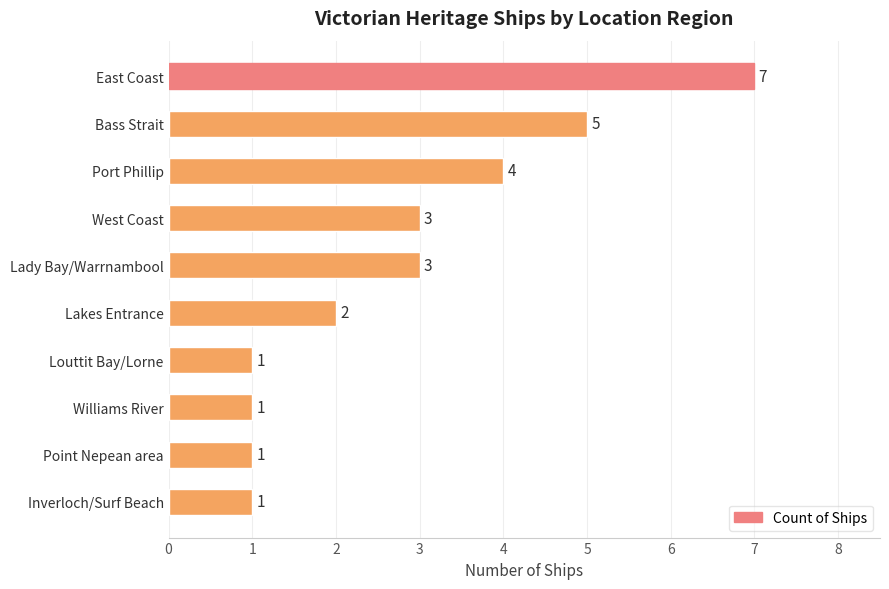

What is the average value?

3